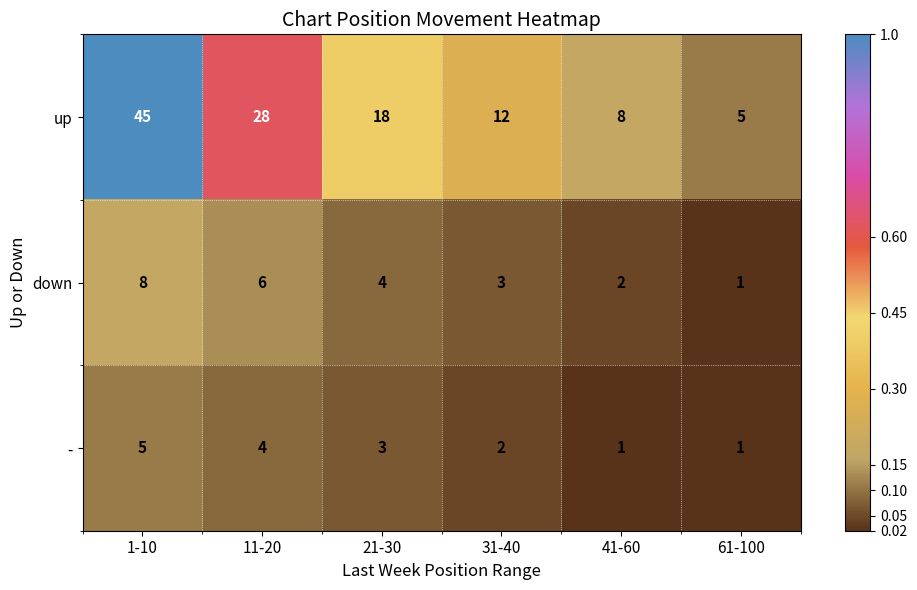

What is the difference between the second highest and minimum values in the down series?

5